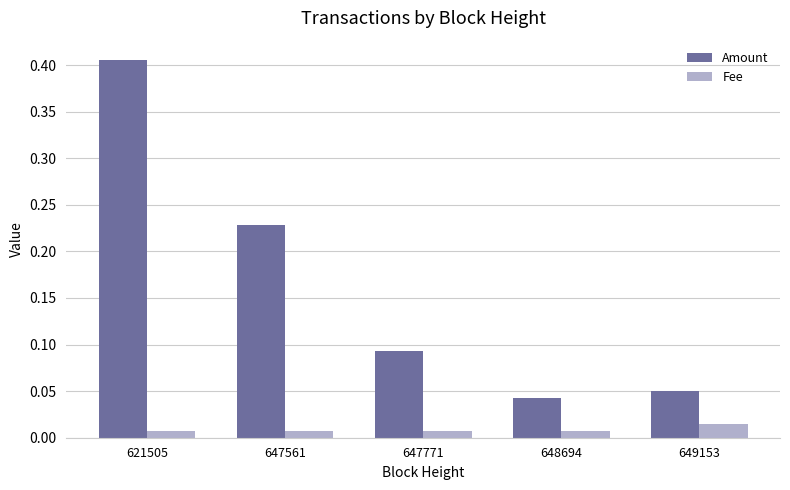

At how many categories does at least one series exceed 0?

5